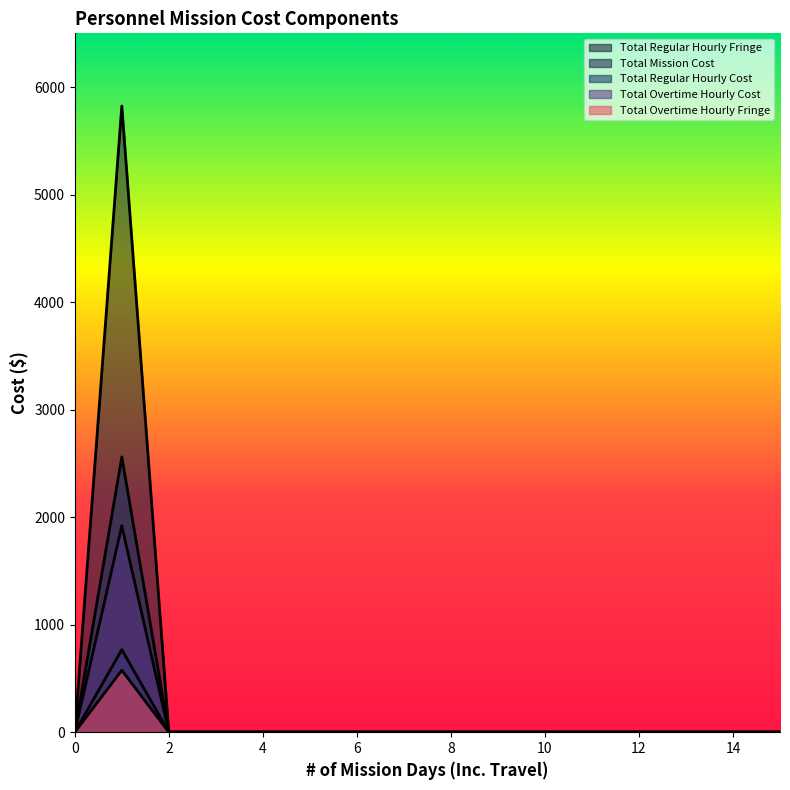

Between 8 and 4, which is larger?

8